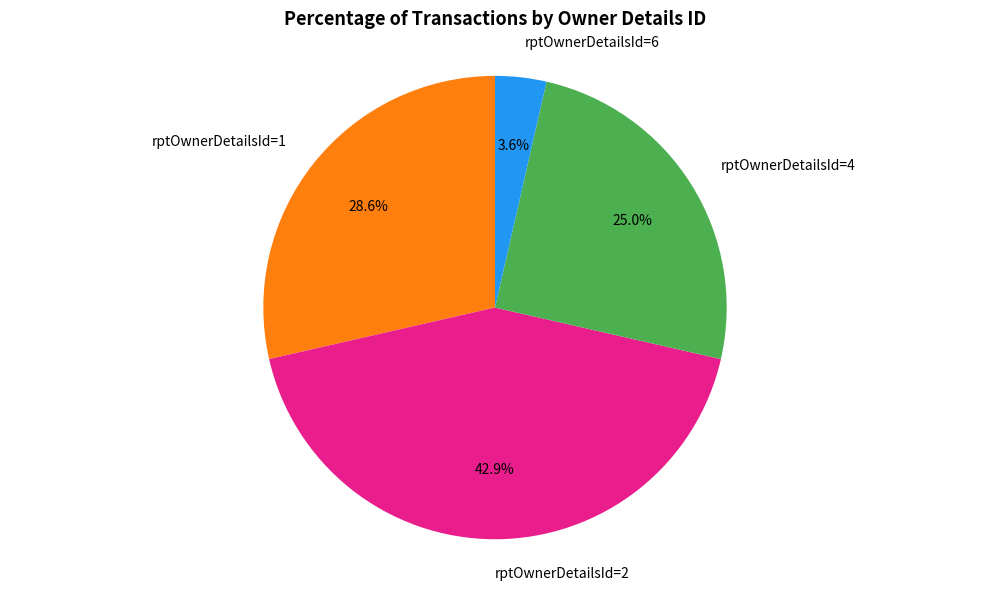

Which has a higher value, rptOwnerDetailsId=6 or rptOwnerDetailsId=2?

rptOwnerDetailsId=2